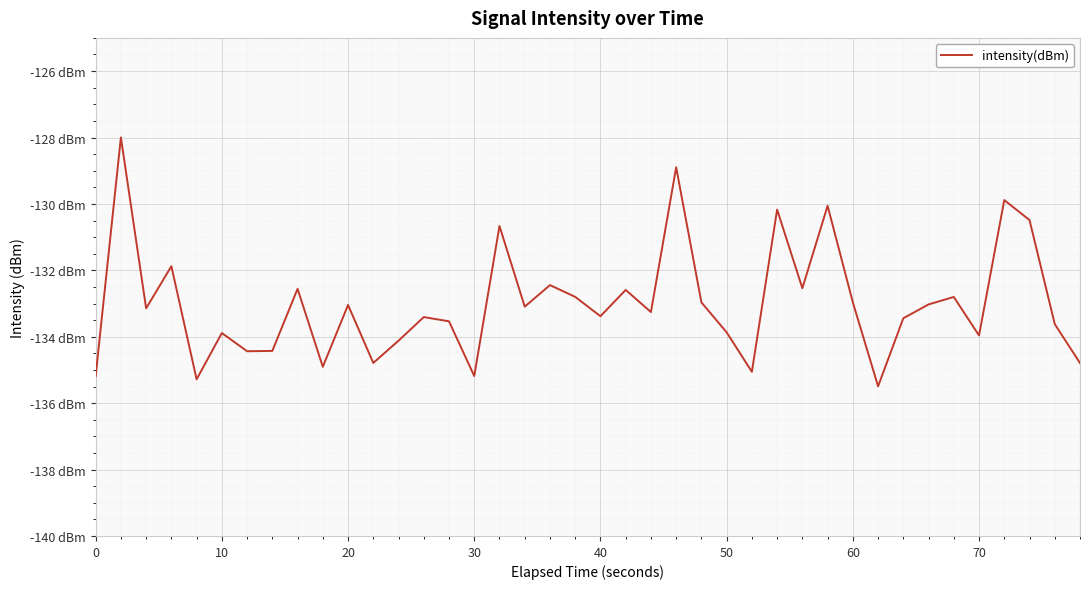

Is this an area chart (filled region under the line)?

No